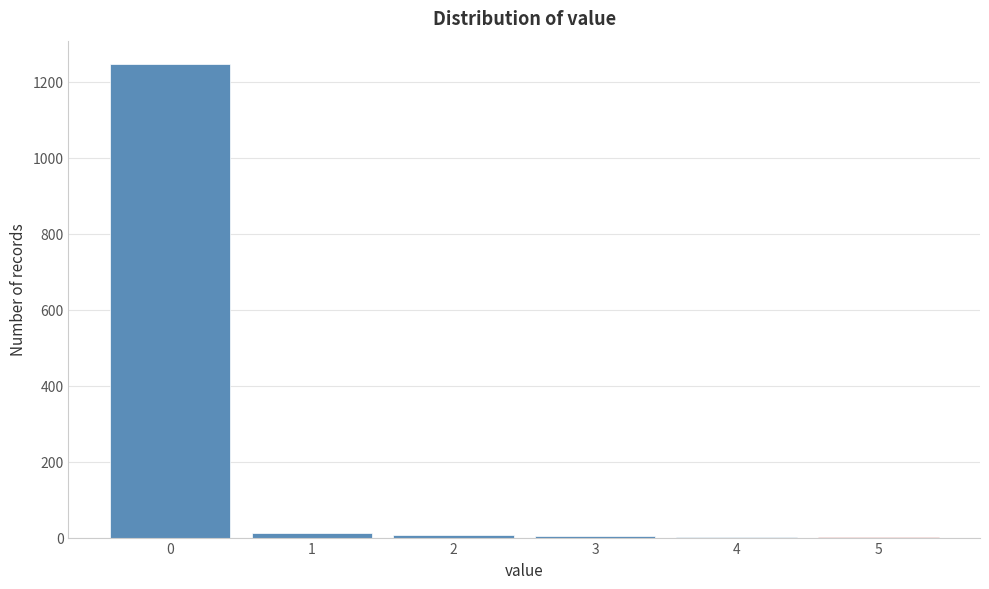

Which range on the x-axis has the tallest bar?

-0.5 to 0.5